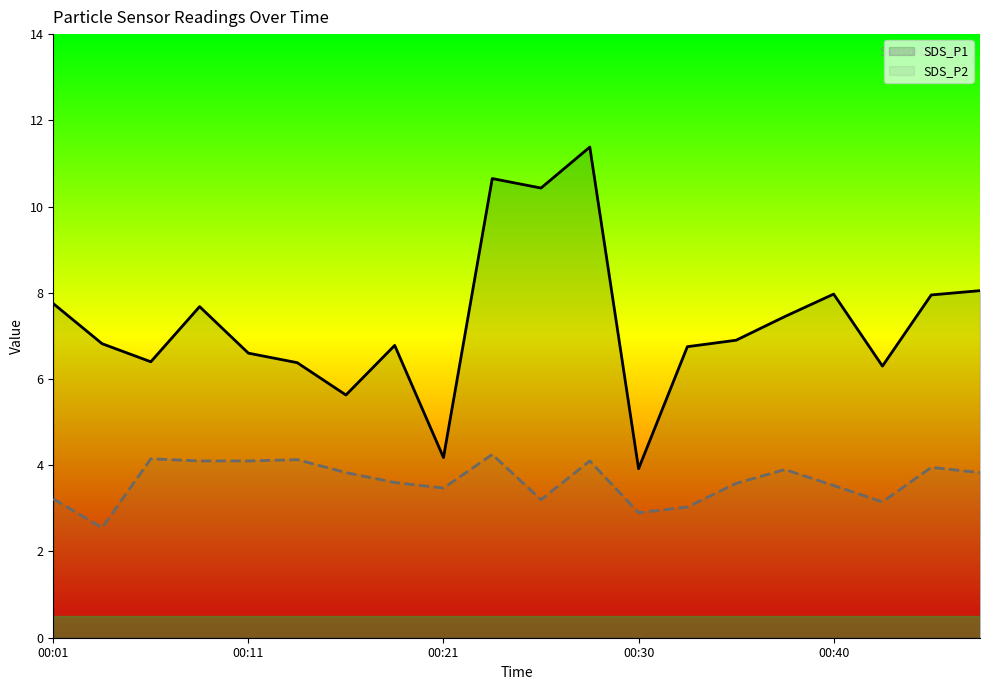

Where is SDS_P1 nearest to the value 7?

14